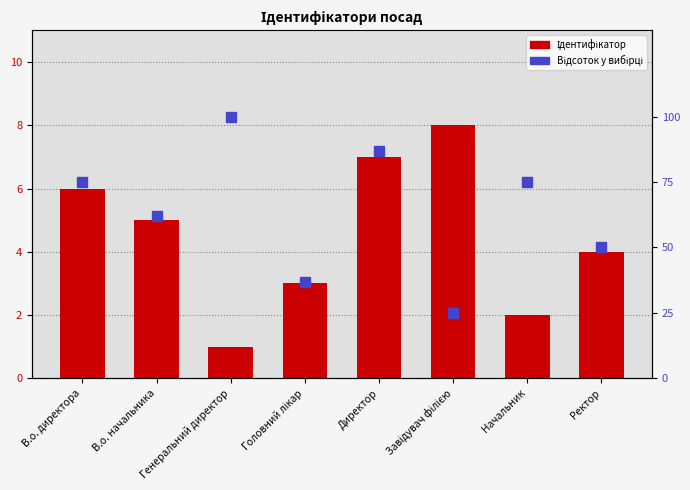

What is the label of the 1st bar from the right?

Ректор